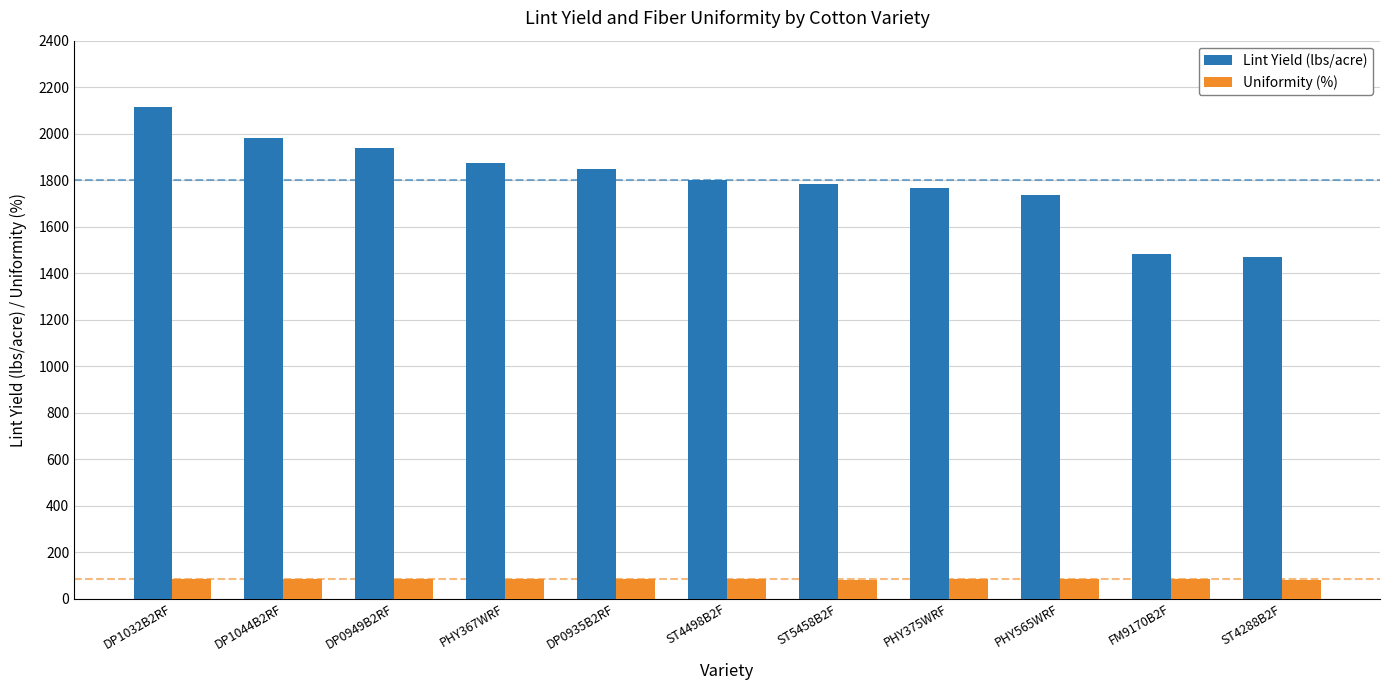

Is it true that Uniformity (%) equals 82.3 at PHY367WRF?

True